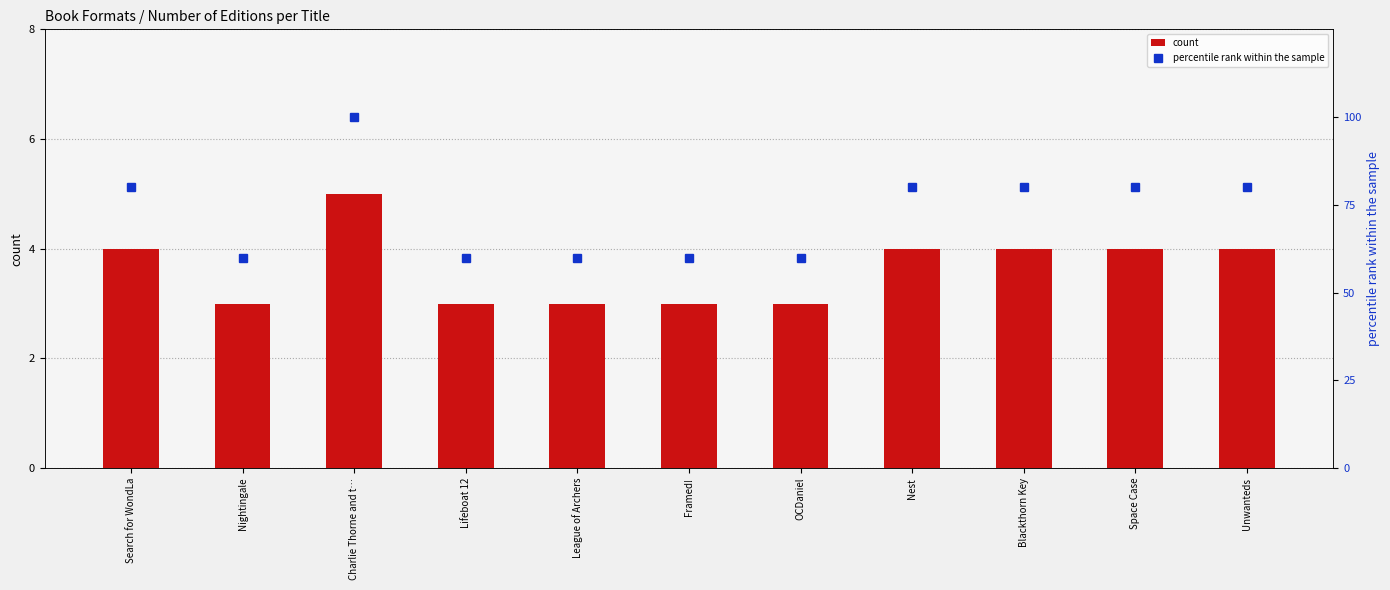

At which label is percentile rank within the sample closest to 80?

Search for WondLa